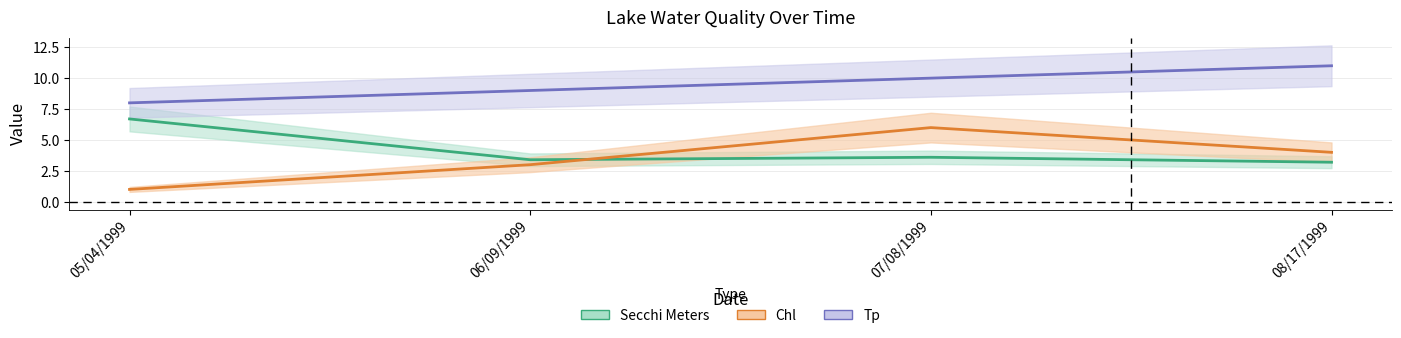

What is the sum of all Tp values?

38.0